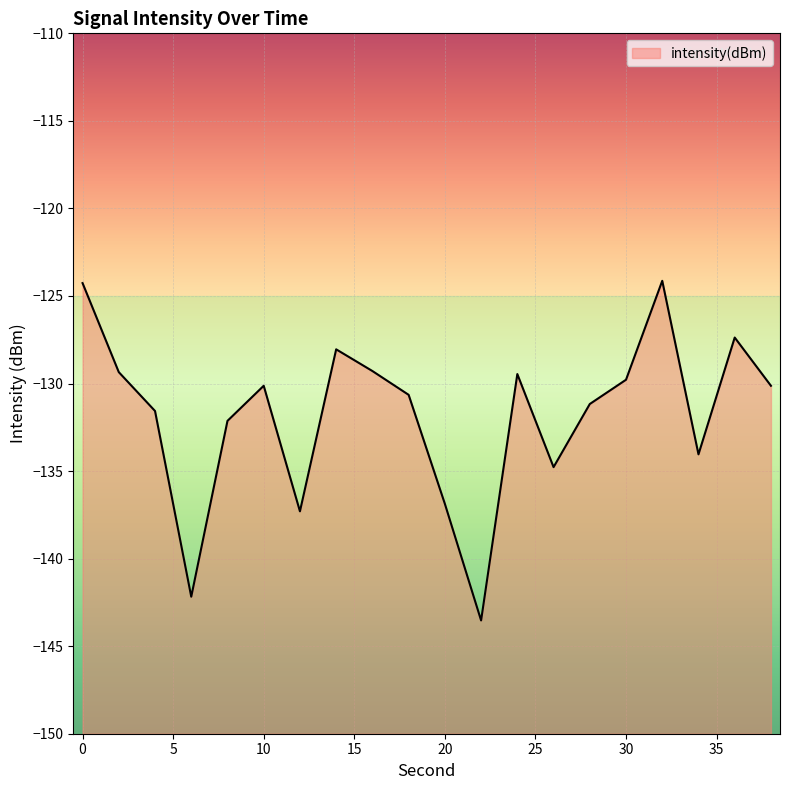

List the labels in order of value, smallest first.

22, 6, 12, 20, 26, 34, 8, 4, 28, 18, 38, 10, 30, 24, 2, 16, 14, 36, 0, 32